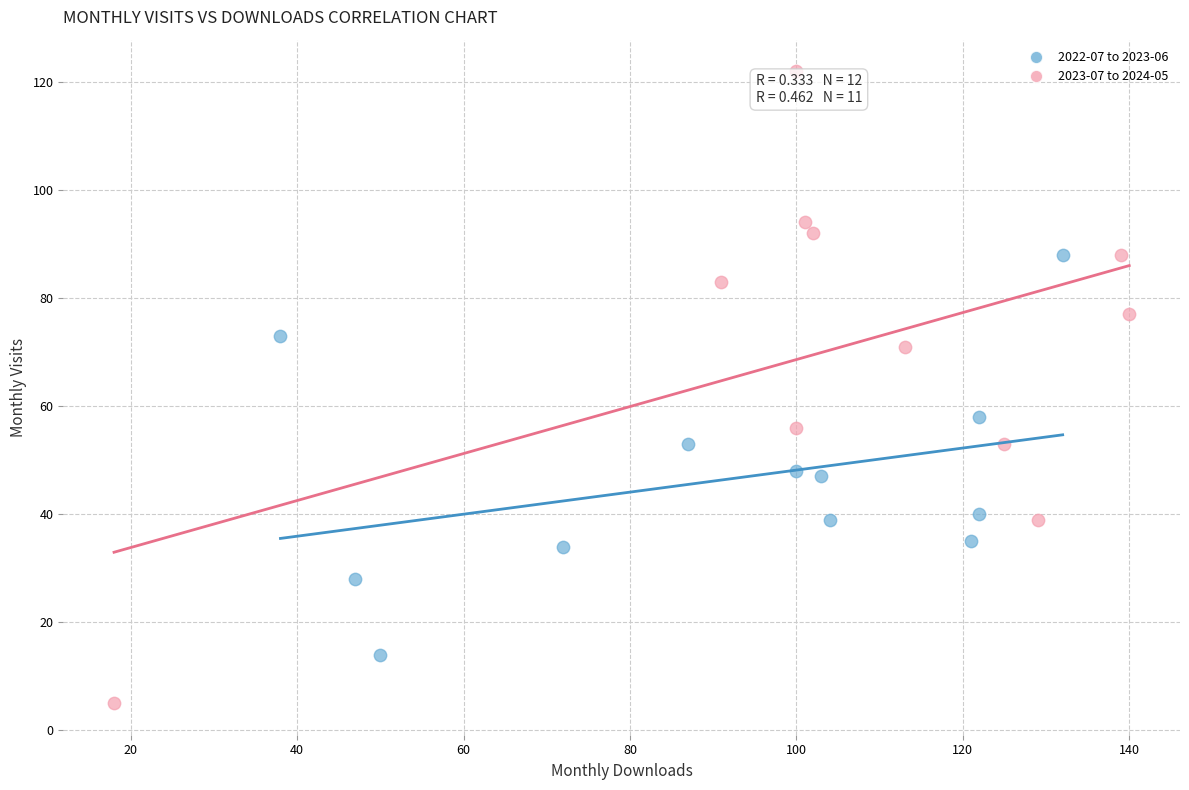

Which series reaches the minimum Y coordinate?

2023-07 to 2024-05